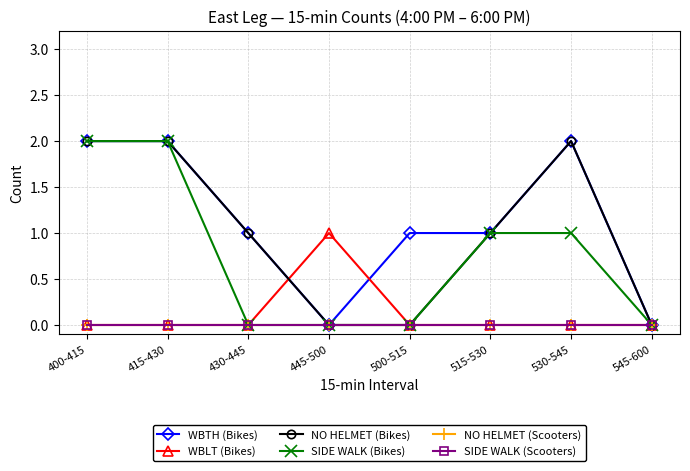

Does the chart display data point markers on the line(s)?

Yes